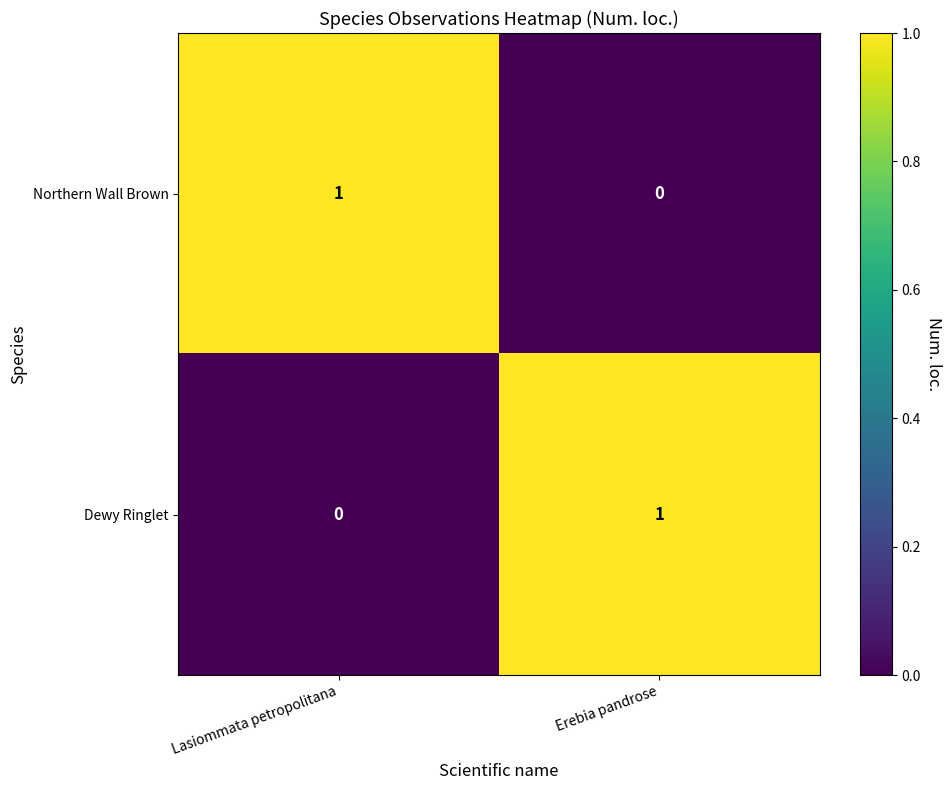

What is the difference between the highest and lowest values at Lasiommata petropolitana?

1